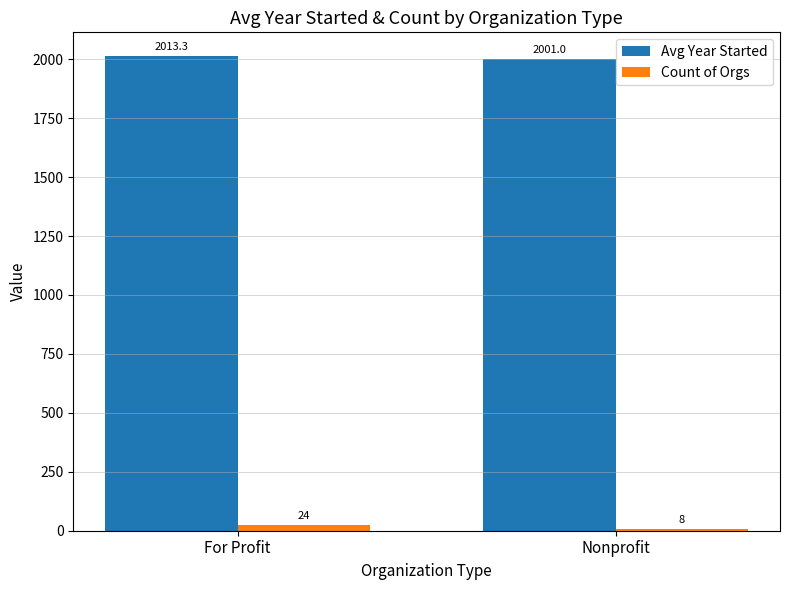

The value of Count of Orgs at For Profit is 24.0. True or false?

True